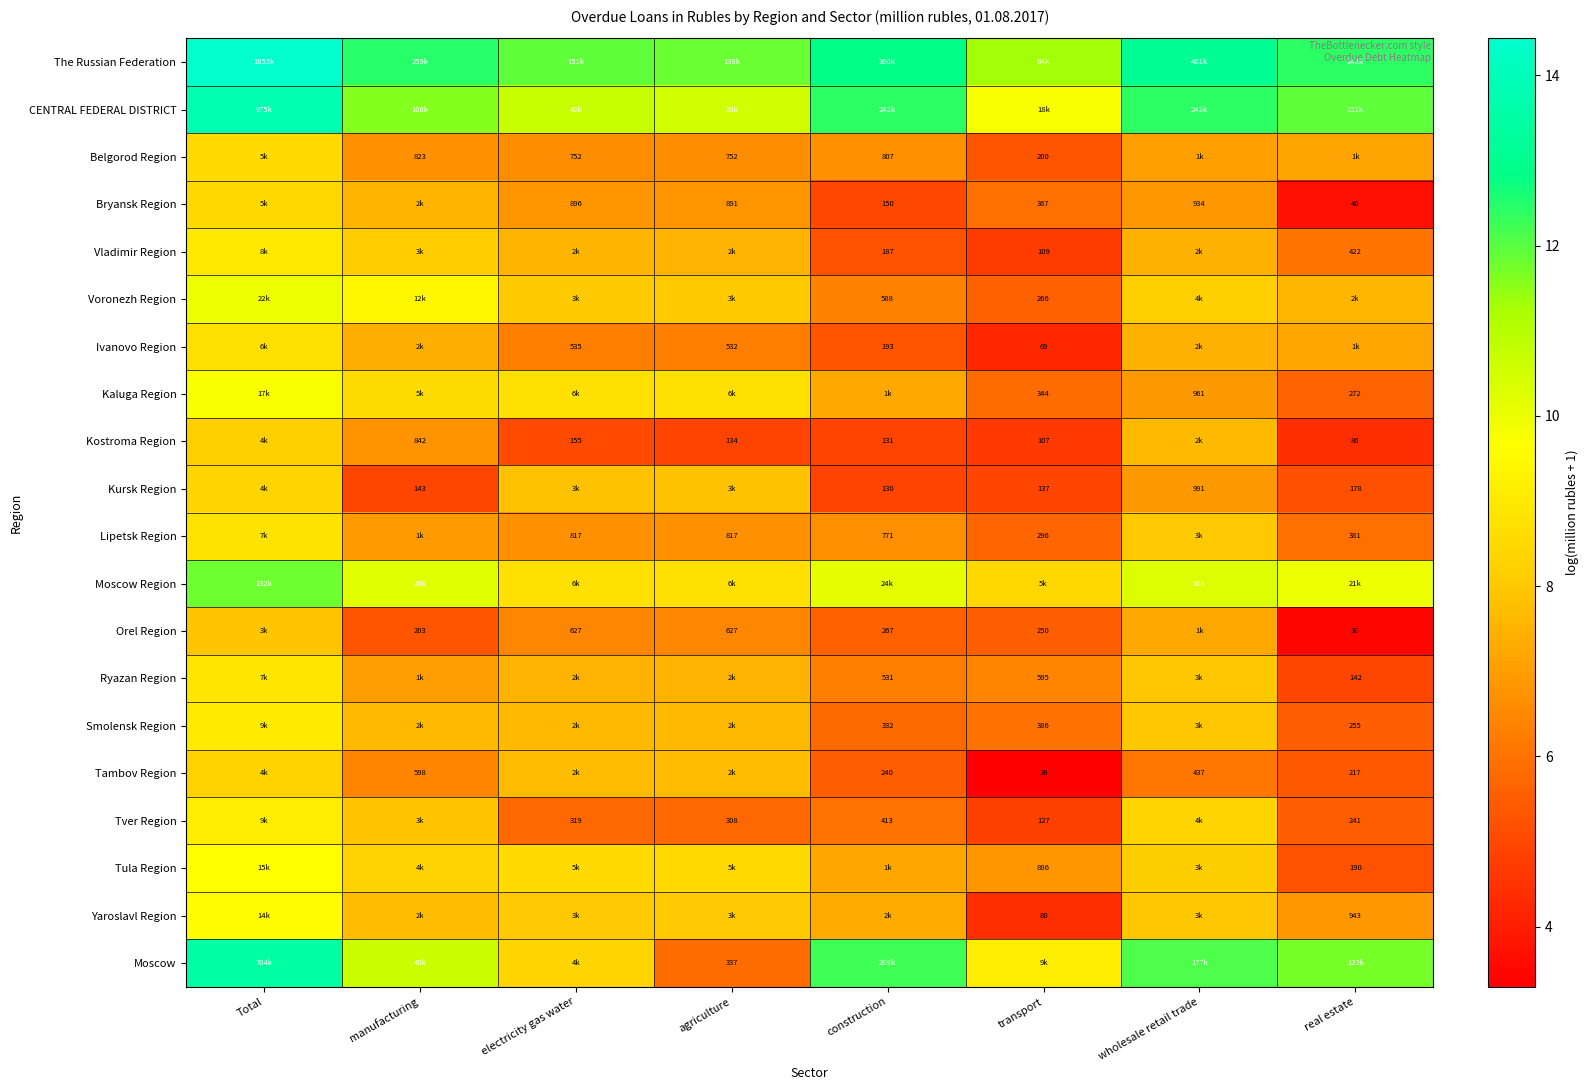

What is the sum of the Smolensk Region values at electricity gas water and wholesale retail trade?

15.6